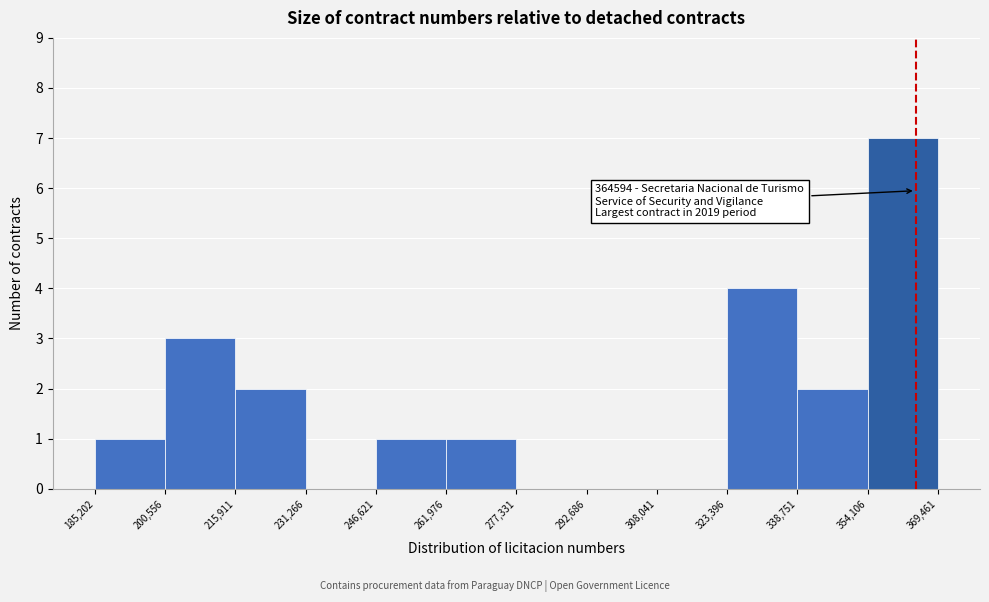

Over which range of the x-axis is the bar tallest?

354,106 to 369,461